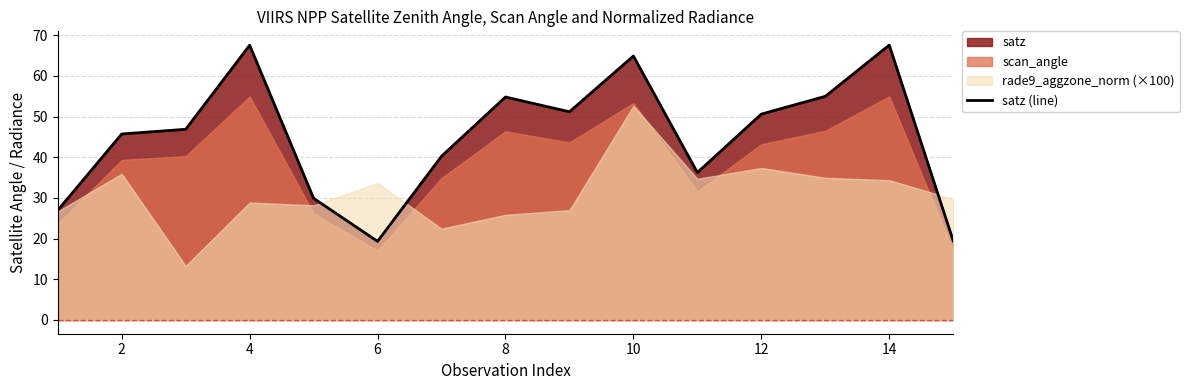

What is the maximum value for satz (line)?

67.6